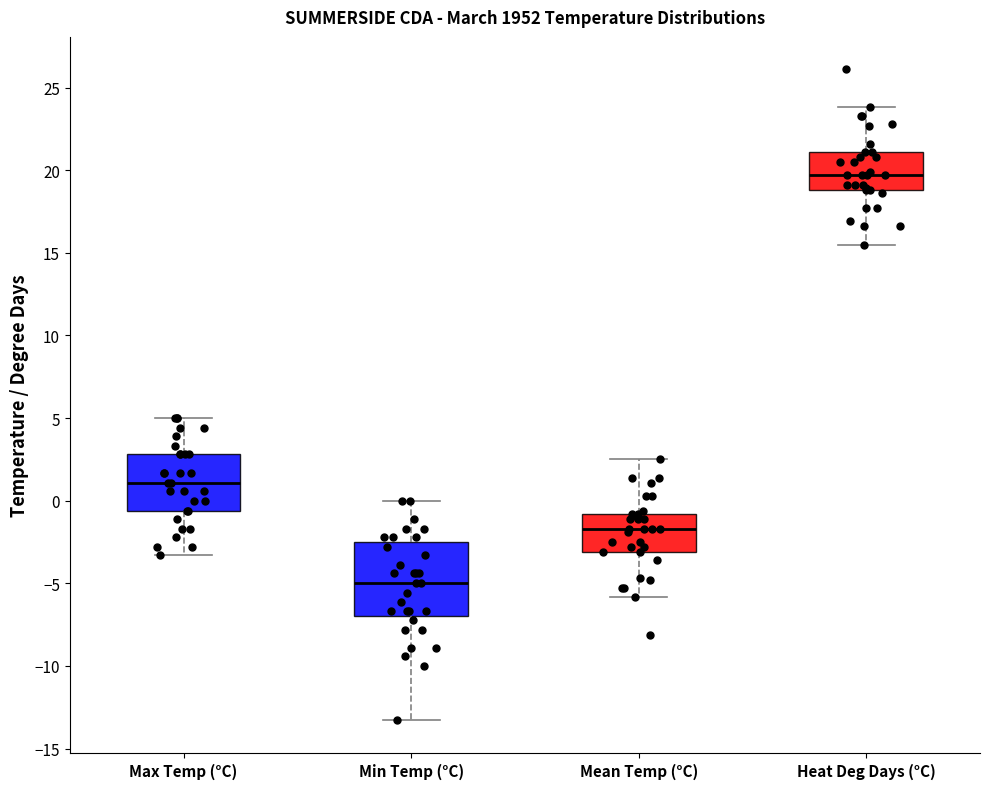

Reading left to right, transcribe this box plot: for each box, give where its median line is, the range the box spans, and where its two whiskers end, as read against the y-axis. The values are not printed on the chart, so give them approximately, as read against the axis.

Max Temp (°C): median 1.0, box -0.5 to 3.0, whiskers -3.5 to 5.0
Min Temp (°C): median -5.0, box -7.0 to -2.5, whiskers -13.5 to 0.0
Mean Temp (°C): median -1.5, box -3.0 to -1.0, whiskers -6.0 to 2.5
Heat Deg Days (°C): median 19.5, box 19.0 to 21.0, whiskers 15.5 to 24.0